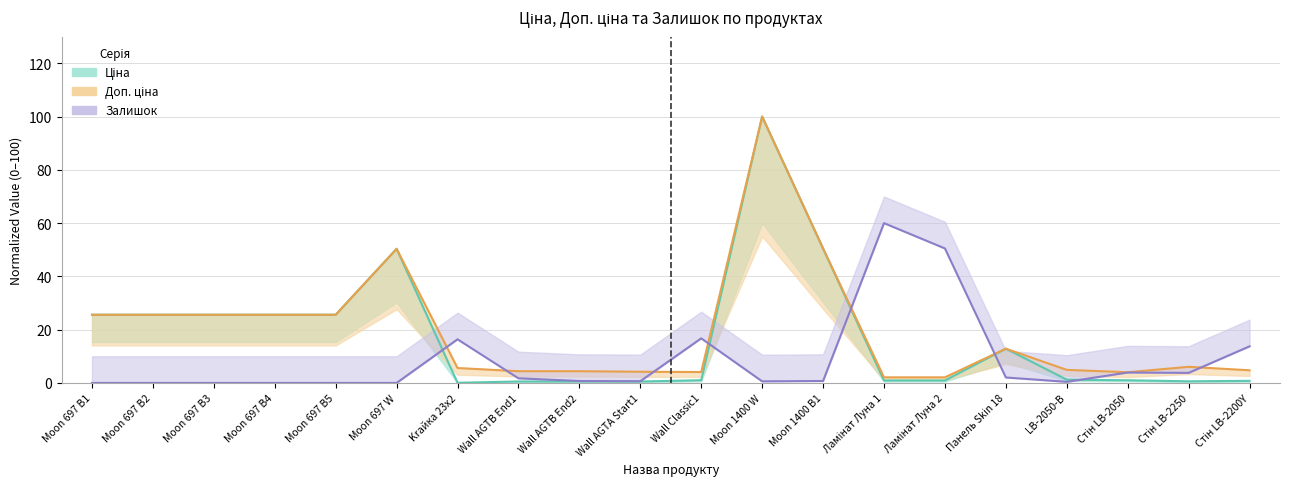

Where is the first local minimum for Залишок?

Wall AGTA Start1